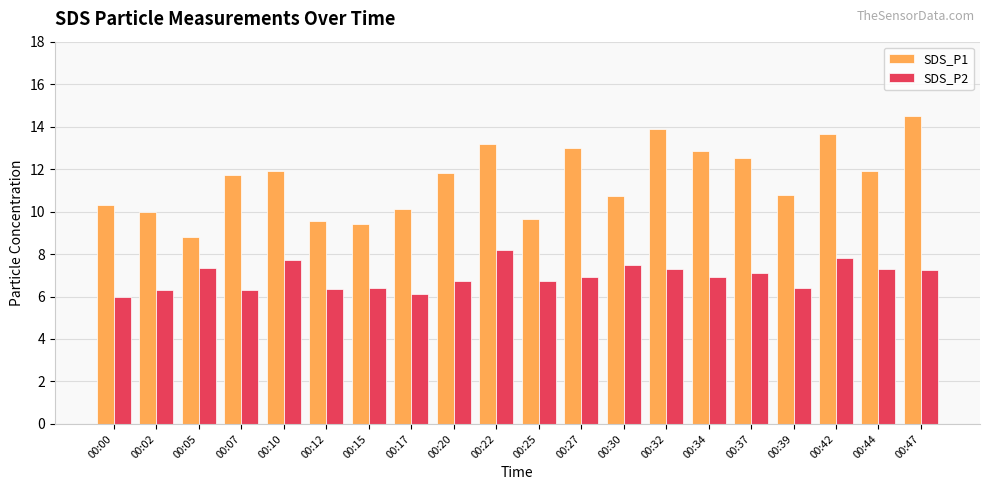

Which series changed the most between 00:12 and 00:20?

SDS_P1